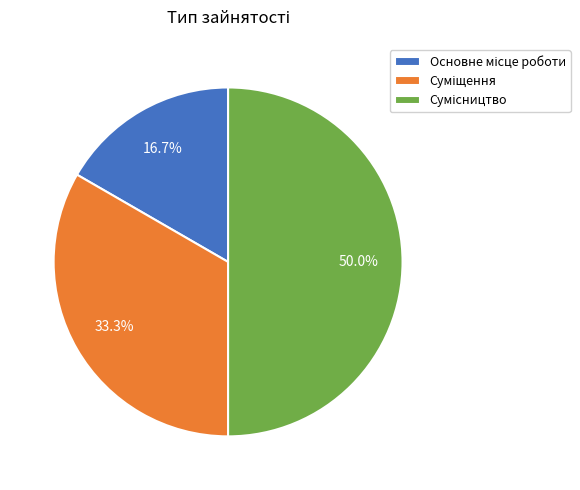

Between Сумісництво and Суміщення, which is larger?

Сумісництво